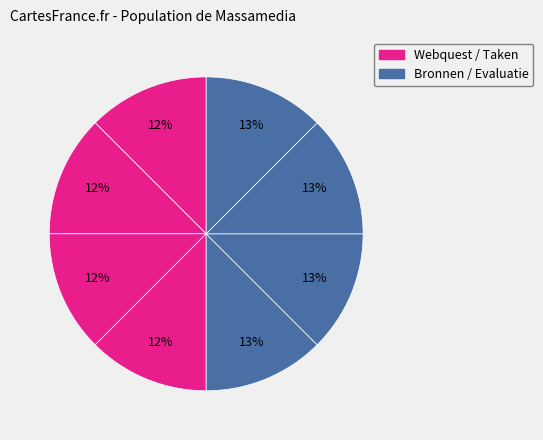

How many segments does this pie chart have?

8